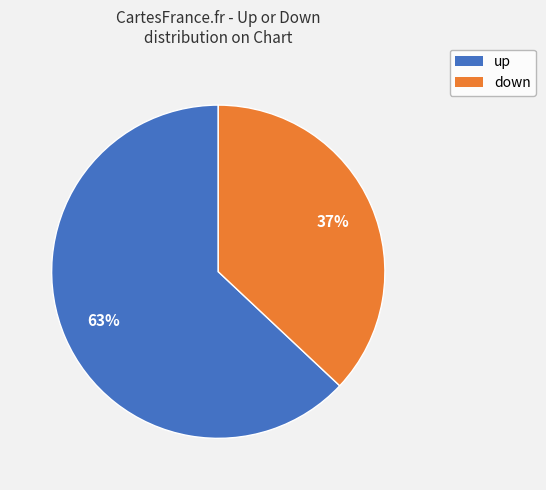

To the nearest percent, what is the average slice percentage?

50%